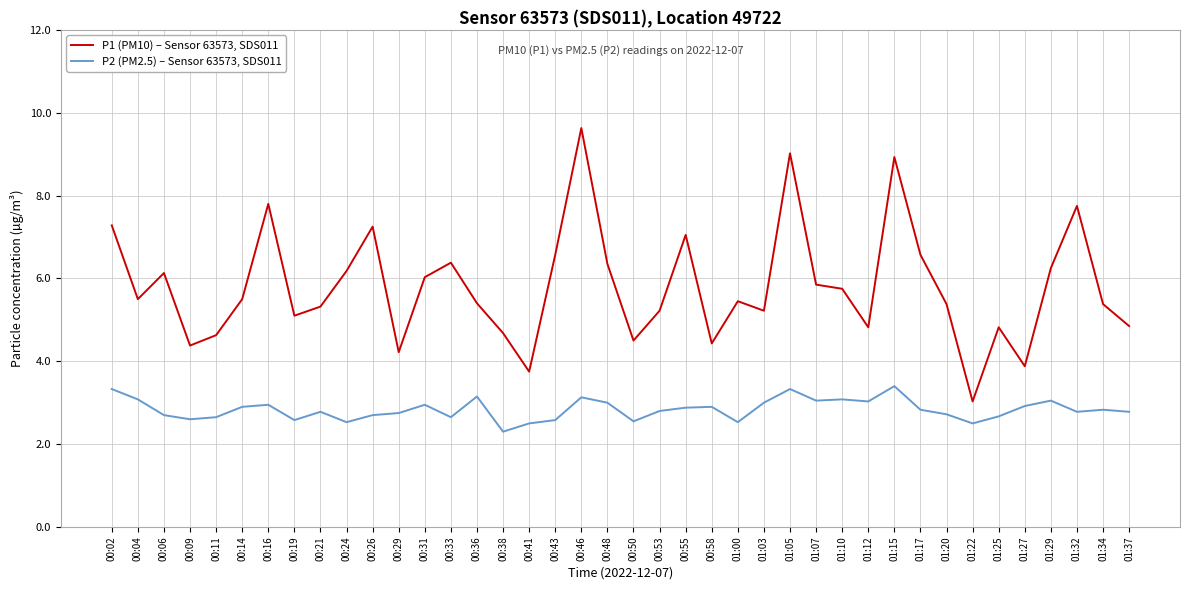

True or false: P2 (PM2.5) – Sensor 63573, SDS011 and P1 (PM10) – Sensor 63573, SDS011 intersect in this chart.

False